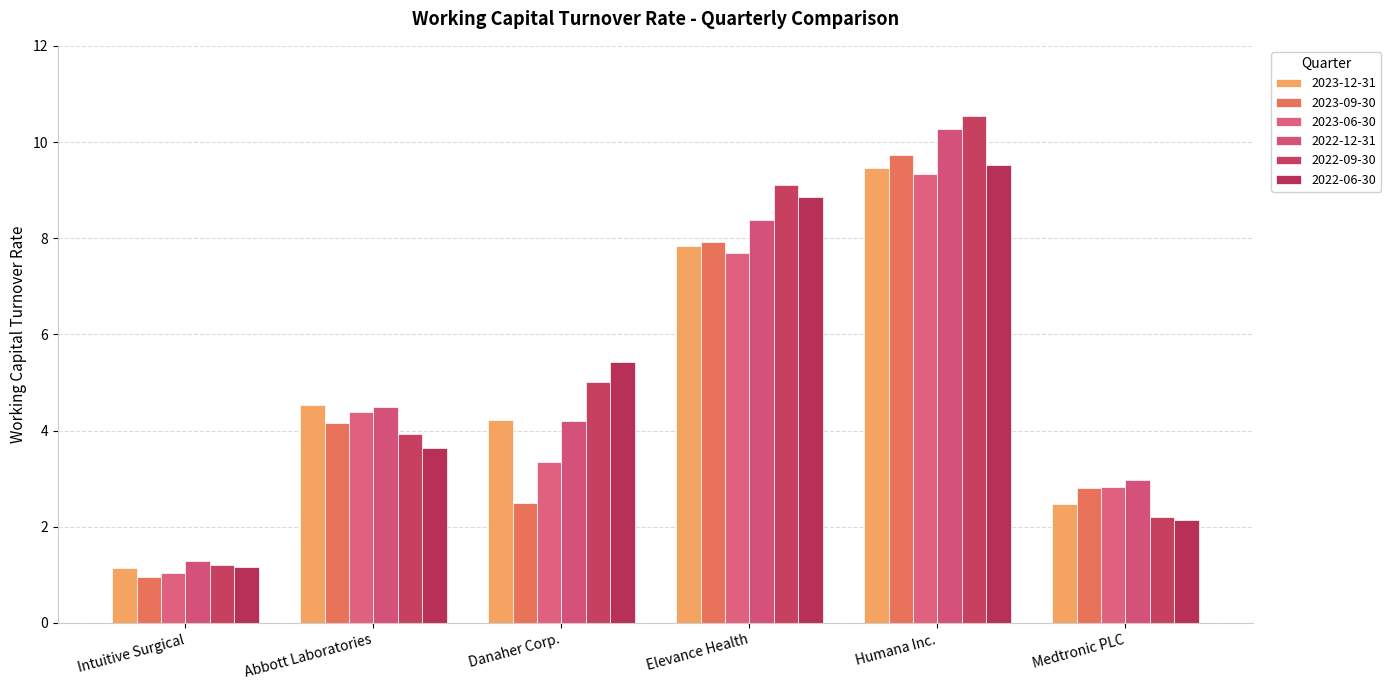

Which series has the largest total across all categories?

2022-09-30